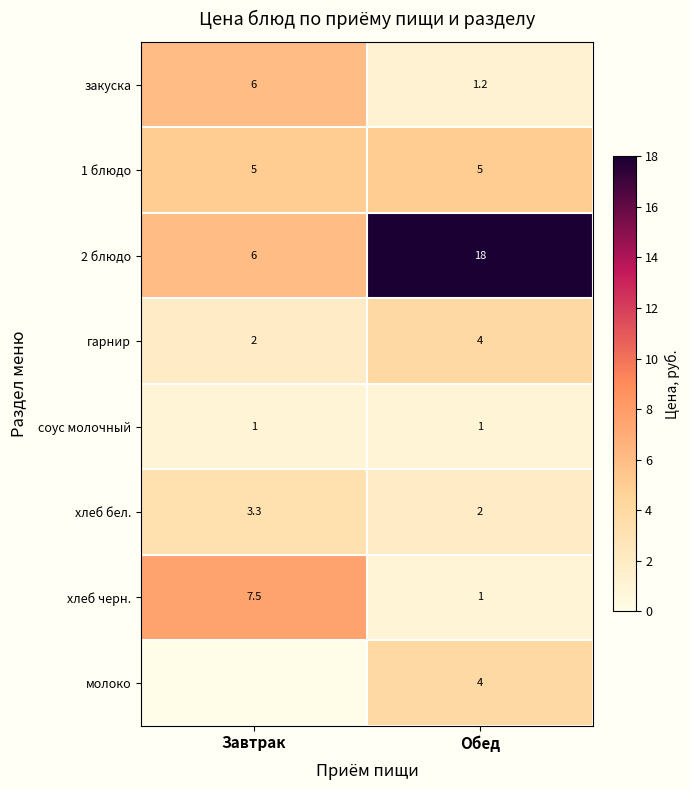

What is the sum of all гарнир values?

6.0